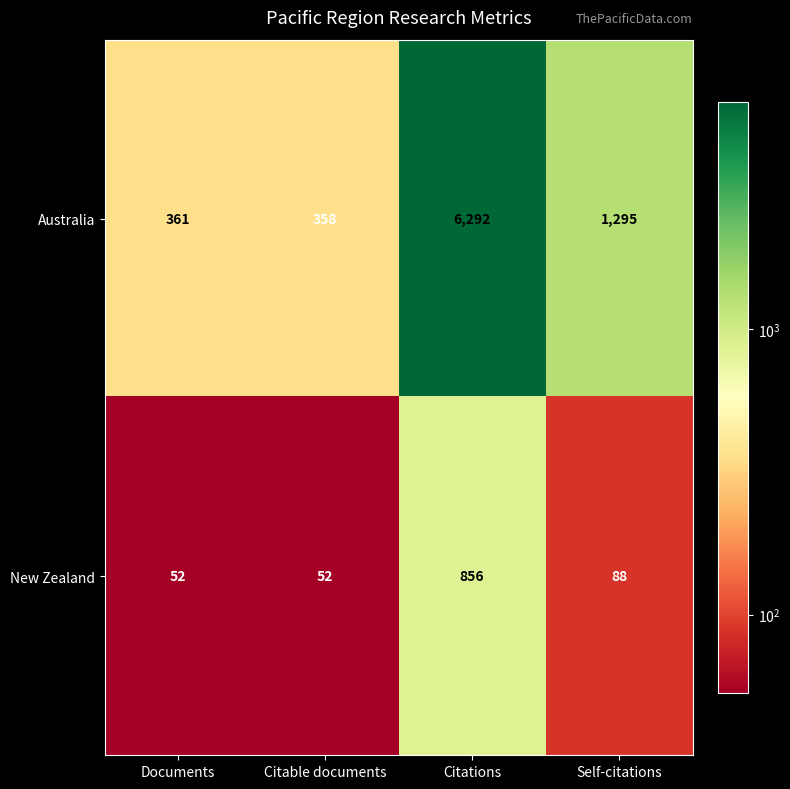

Which series changed the most between Documents and Citable documents?

Australia